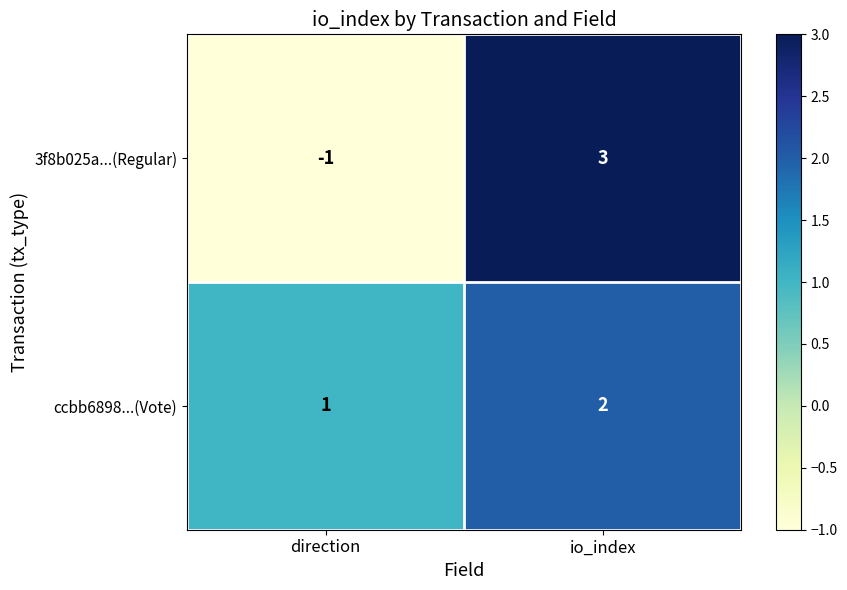

Rank the series by their maximum value, from highest to lowest.

3f8b025a...(Regular), ccbb6898...(Vote)